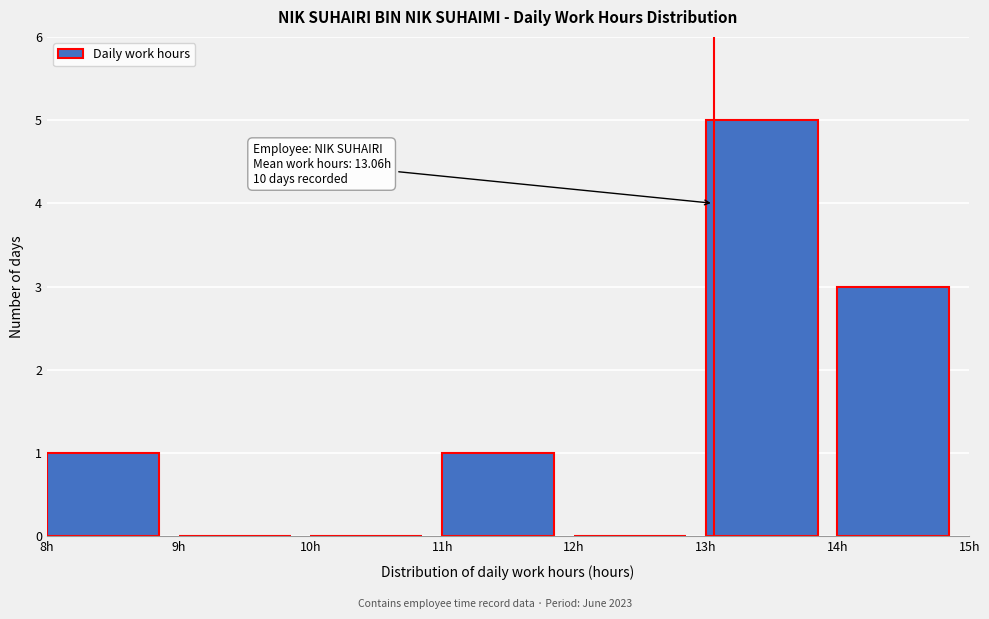

Over which range of the x-axis is the bar tallest?

13 to 14